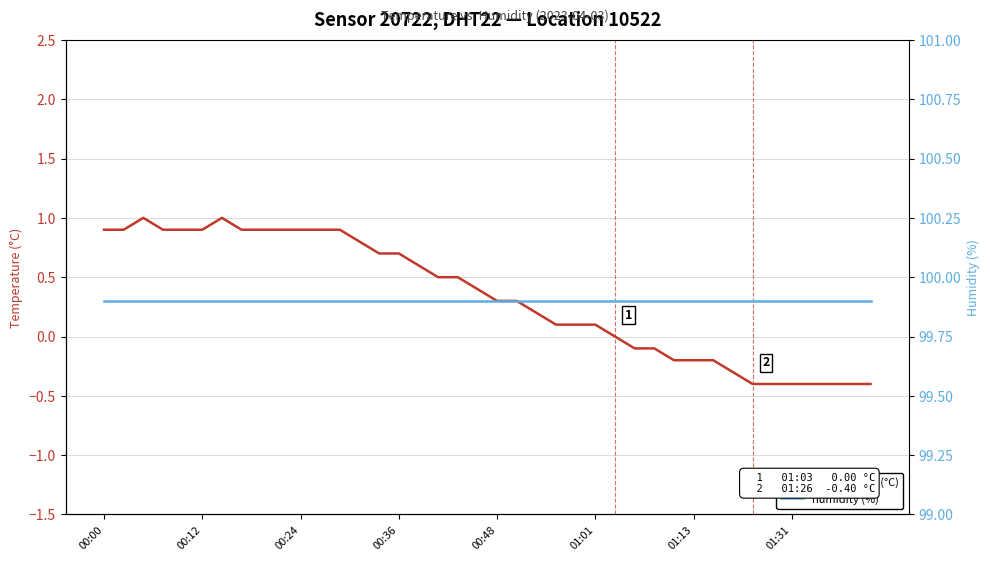

What is the highest value of the temperature (°C) series?

1.0